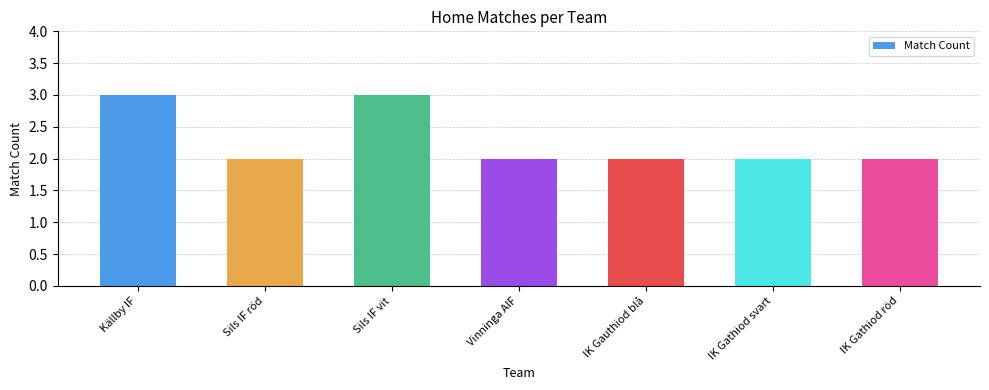

What is the maximum value shown in the chart?

3